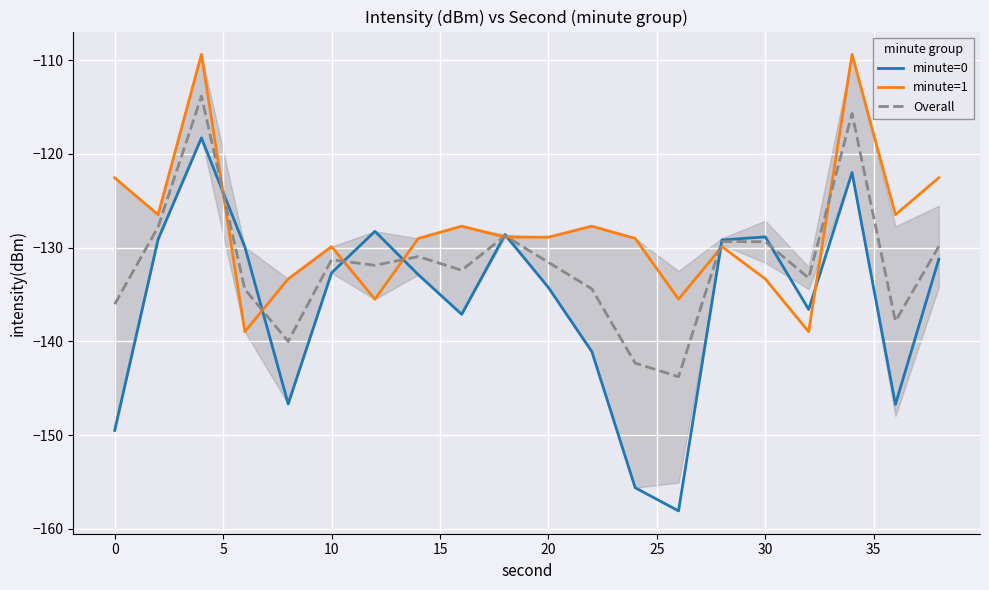

What is the greatest value displayed?

-109.4